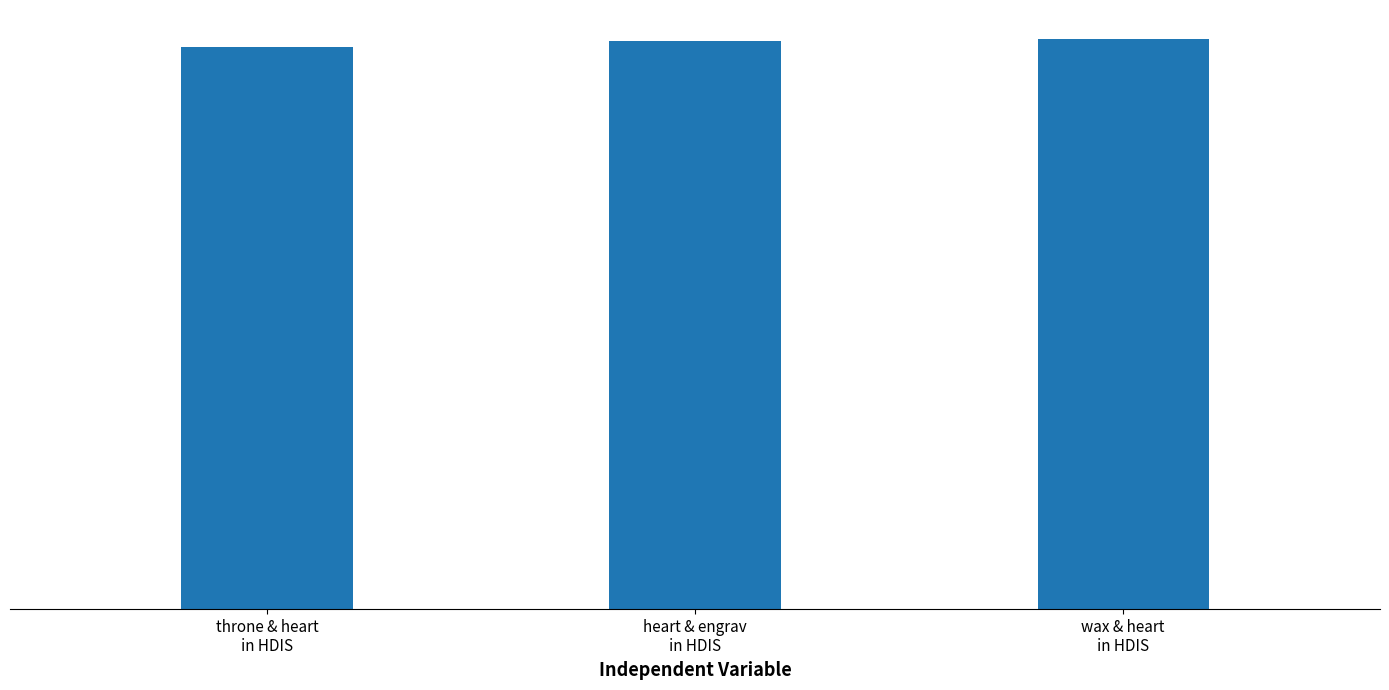

Which category has the lowest value across all series?

throne & heart
in HDIS